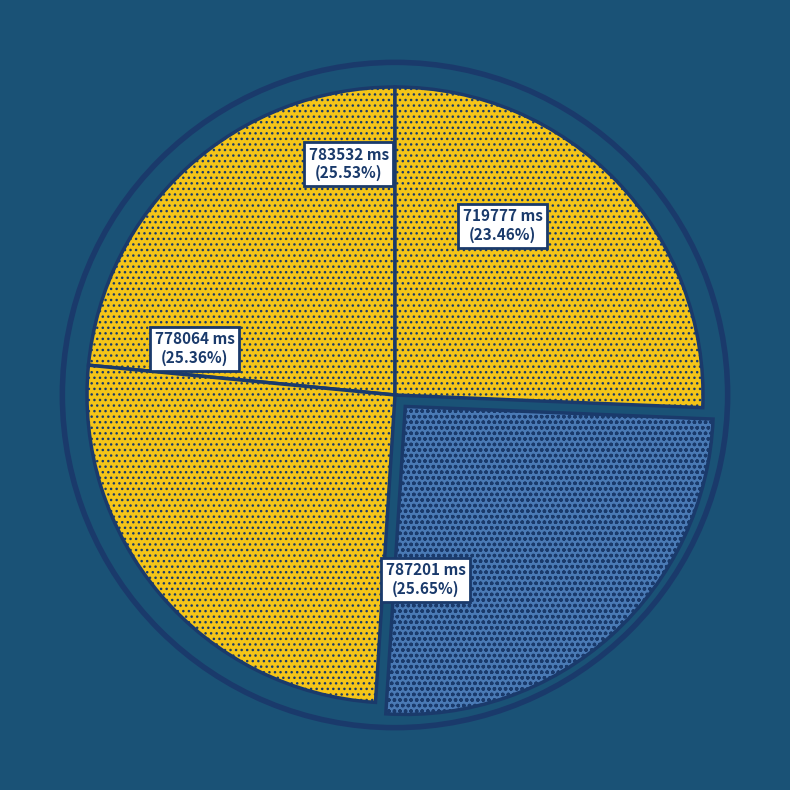

How many slices are in this pie chart?

4